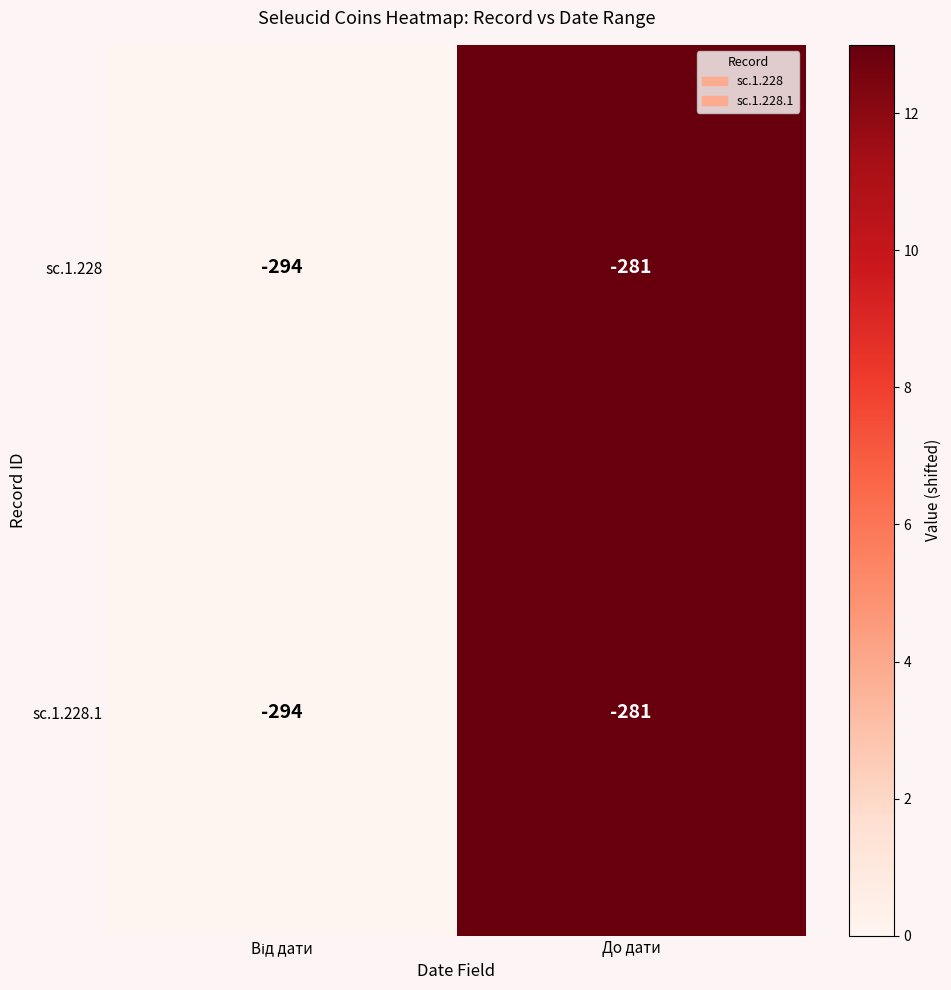

The sc.1.228.1 series shows -281 at До дати. True or false?

True